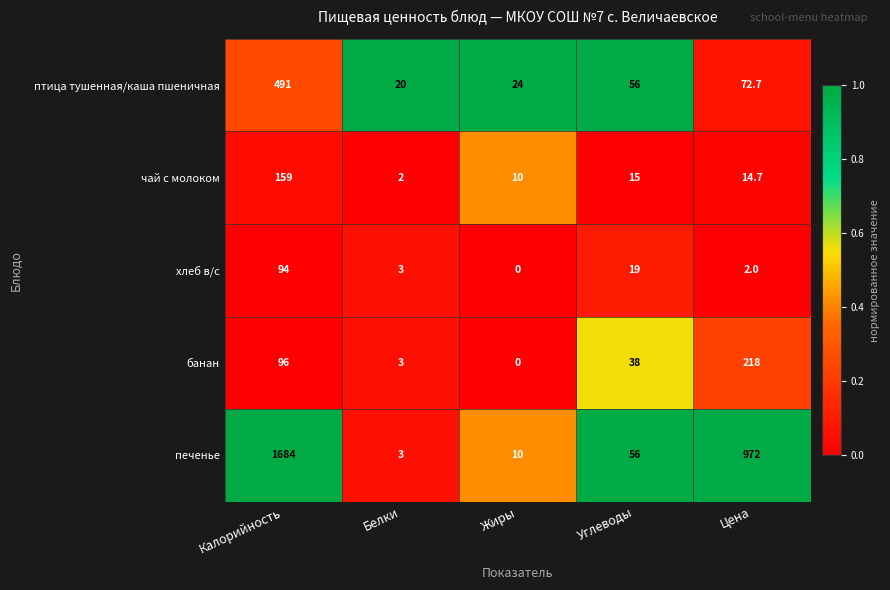

Which series has the largest range (max minus min)?

печенье